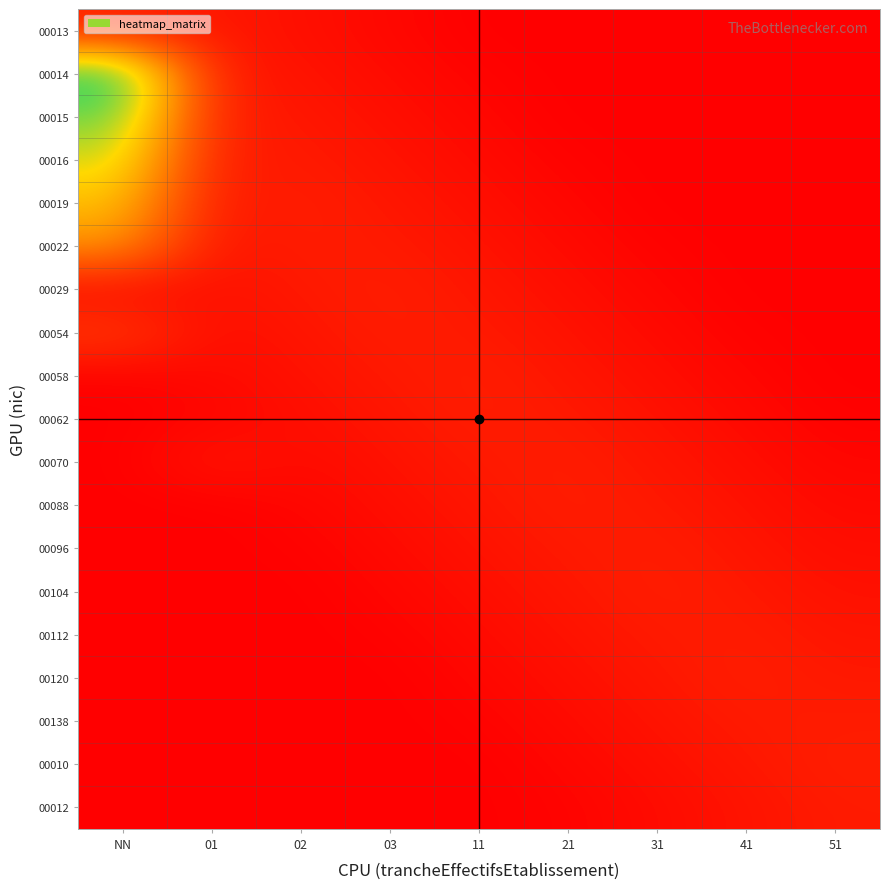

At which category does the chart reach its peak across all series?

NN